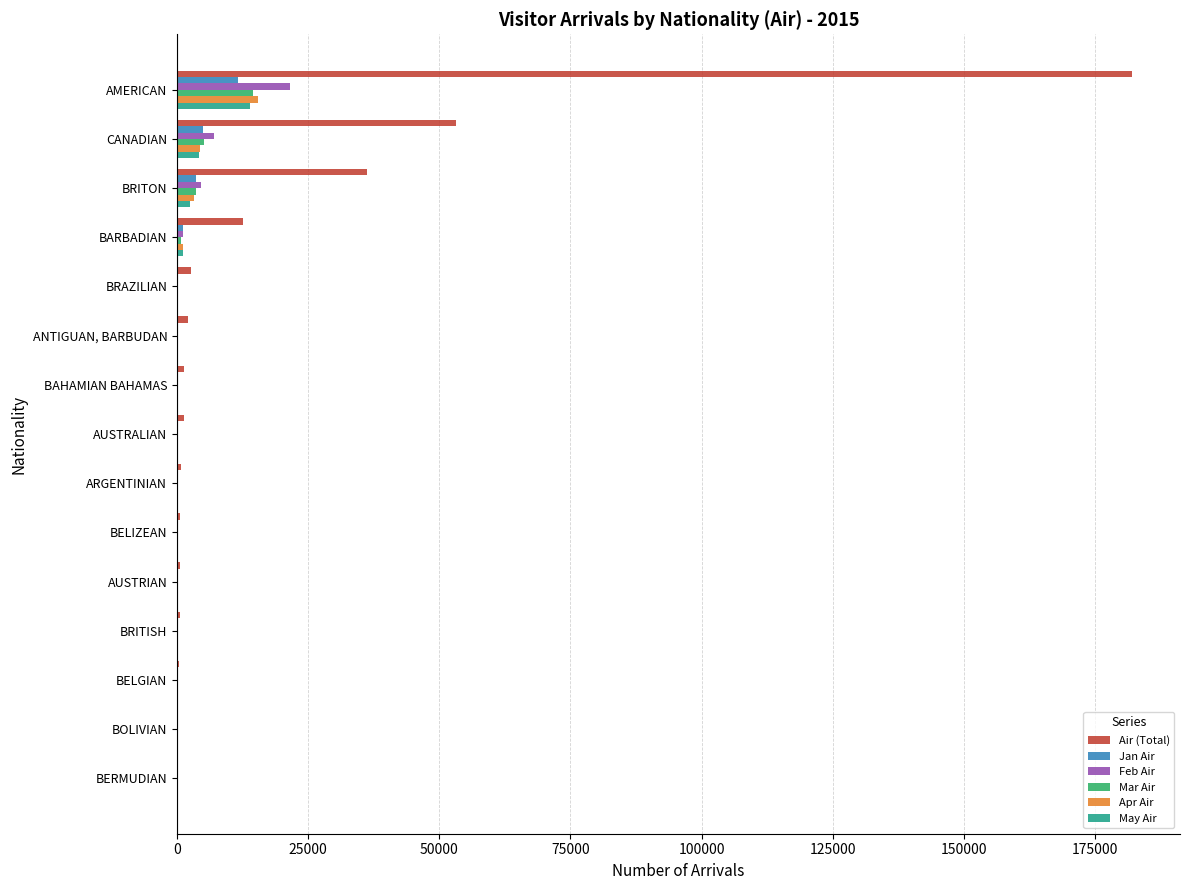

At which category is the sum across all series the highest?

AMERICAN